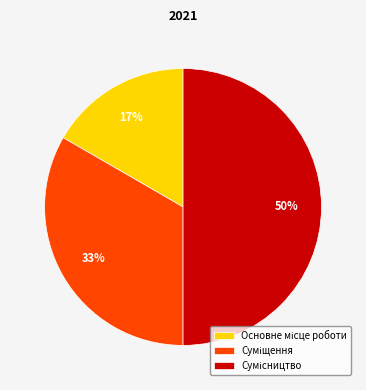

To the nearest percent, what is the difference between the largest and smallest slice percentages?

33%